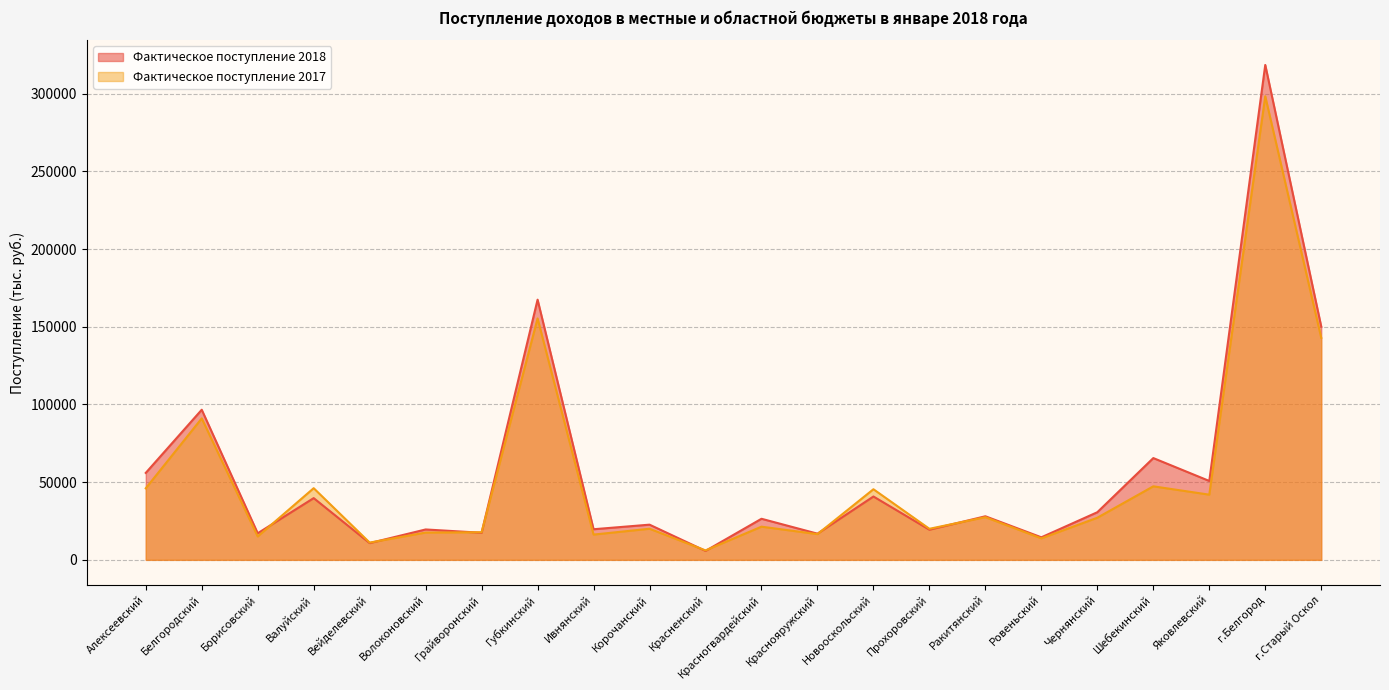

Which series has the largest total across all categories?

Фактическое поступление 2018